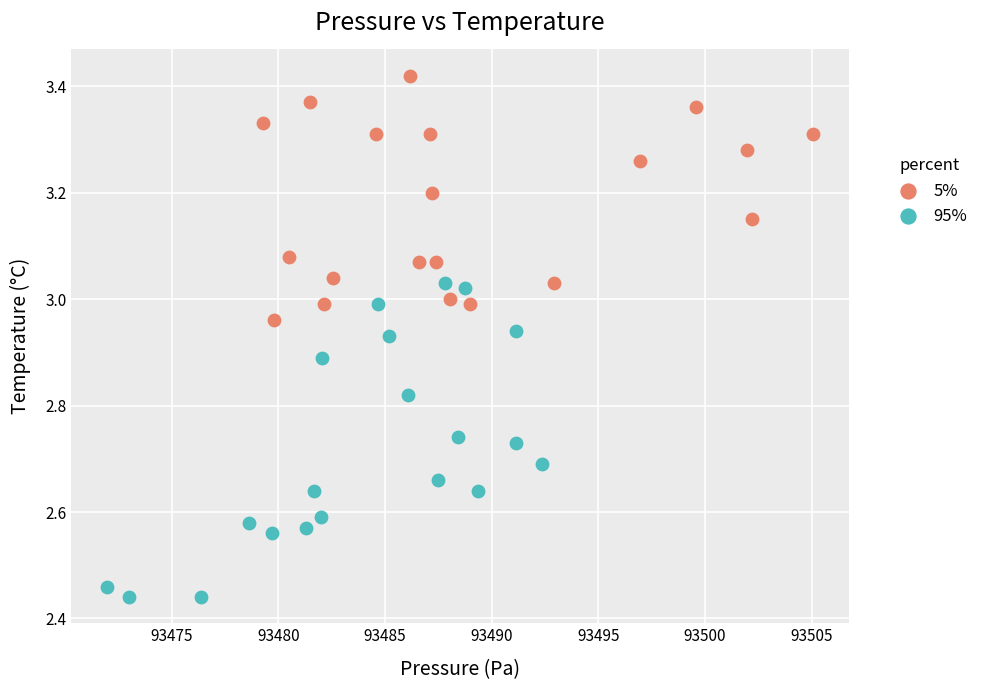

Which series has the largest Y range (max minus min)?

95%